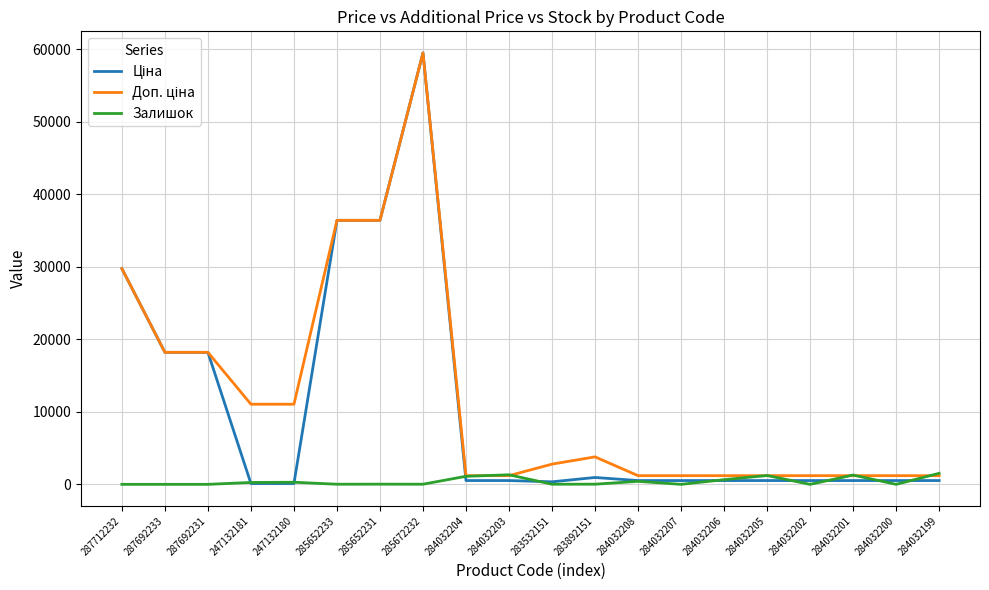

Count the number of data series in this chart.

3